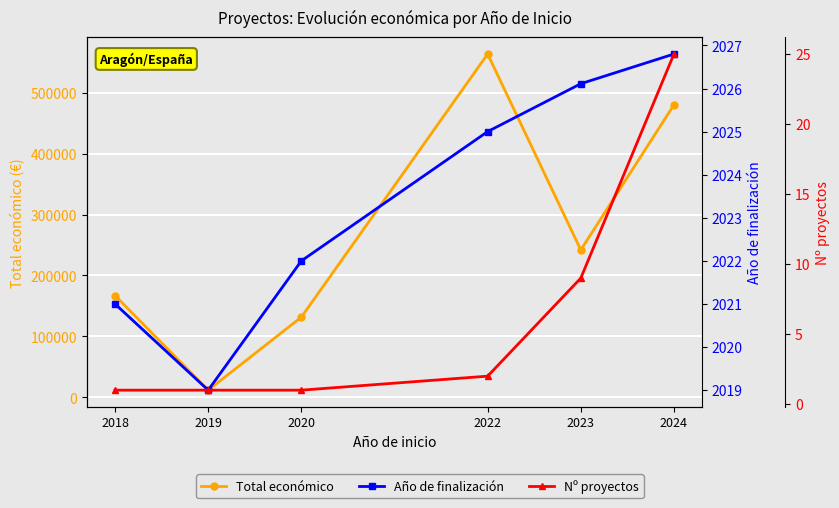

List the labels in order of Año de finalización value, largest first.

2024, 2023, 2022, 2020, 2018, 2019